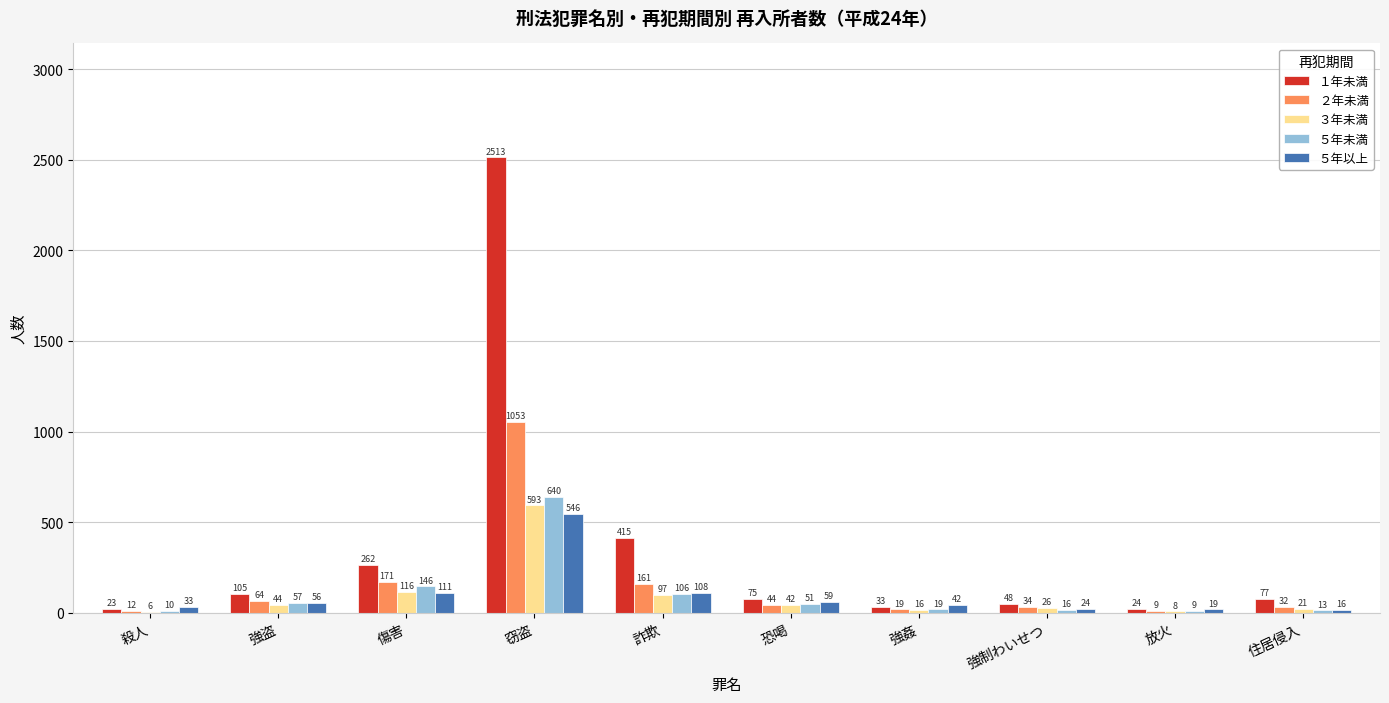

Read the １年未満 value at 詐欺, to the nearest 100.

400